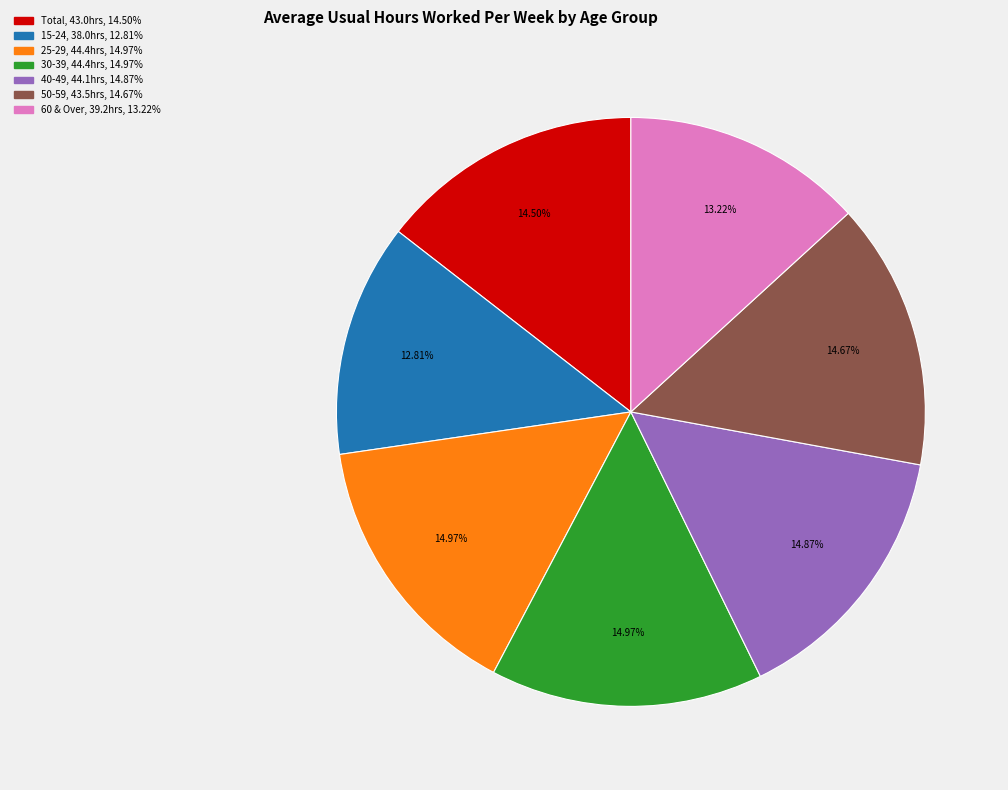

Is there any slice that represents more than half of the pie?

No